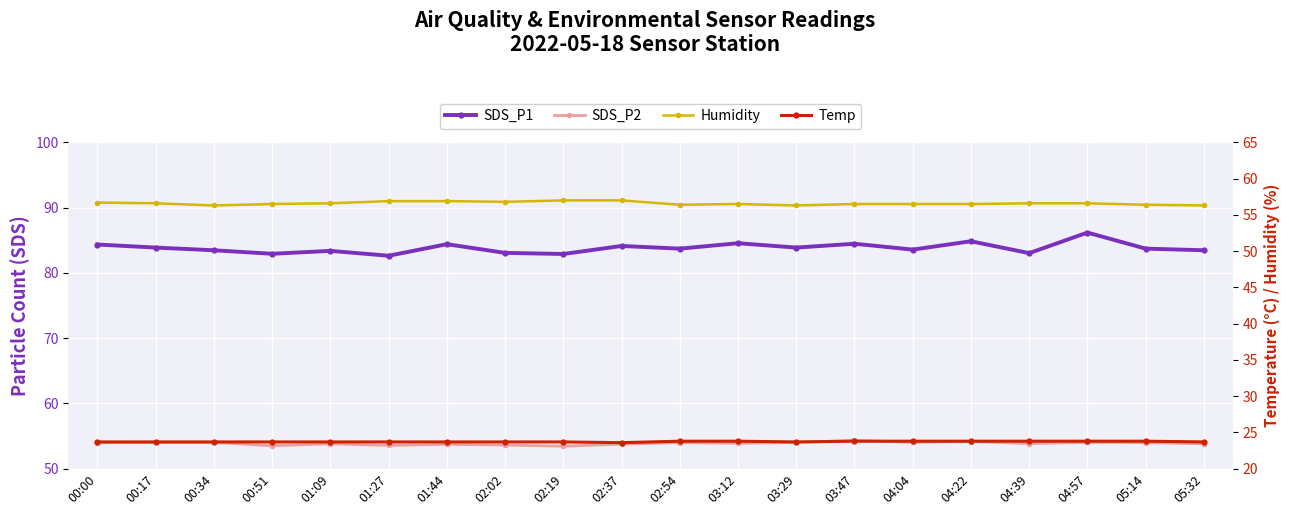

True or false: SDS_P2 and Humidity intersect in this chart.

False